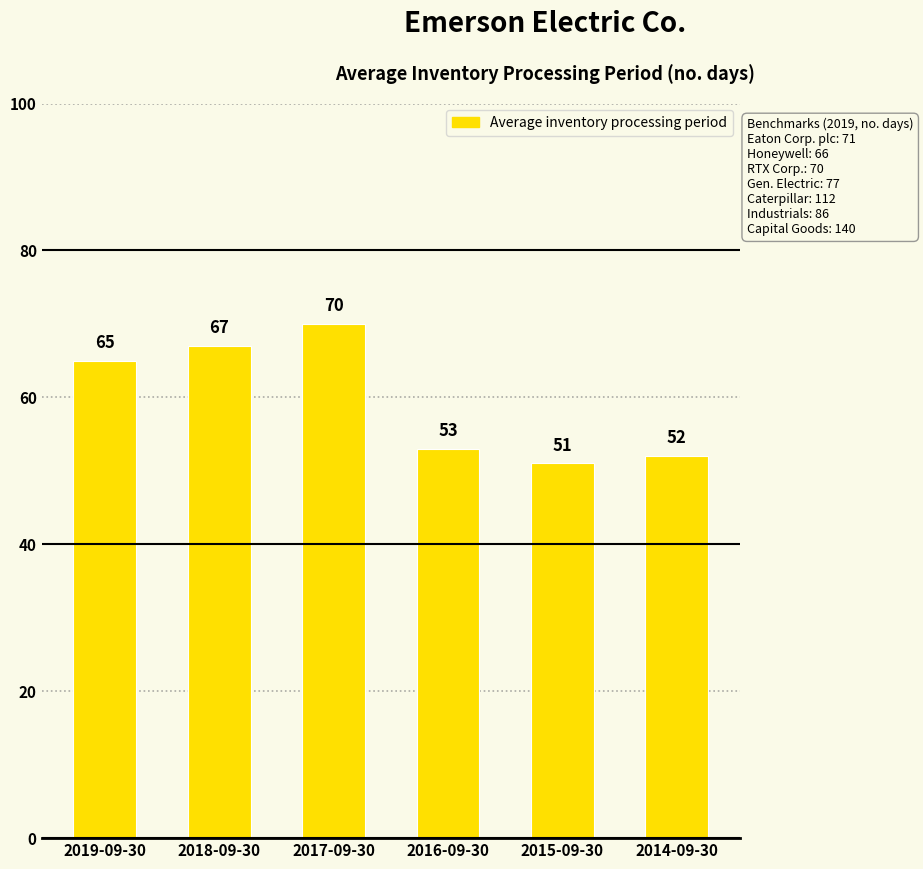

How many series are shown in this chart?

1